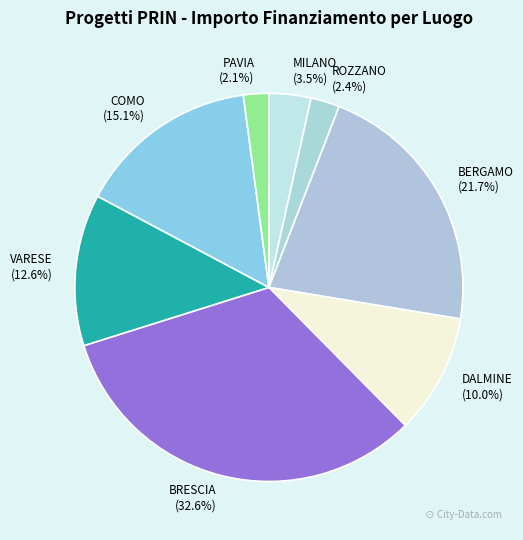

What is the ratio of the value at MILANO to the value at PAVIA?

1.7